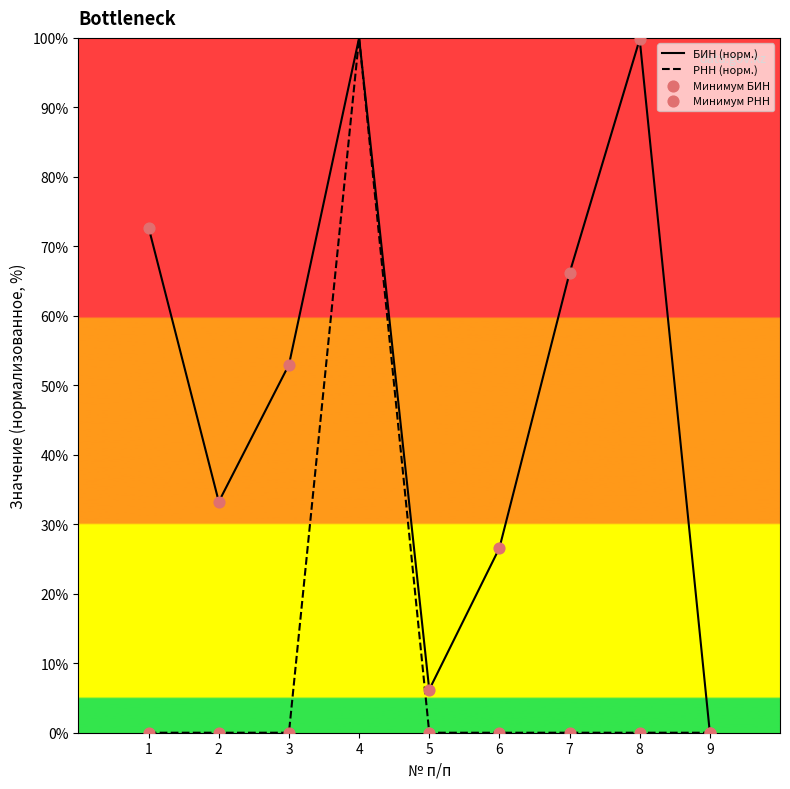

Which category has the highest value in the РНН (норм.) series?

4